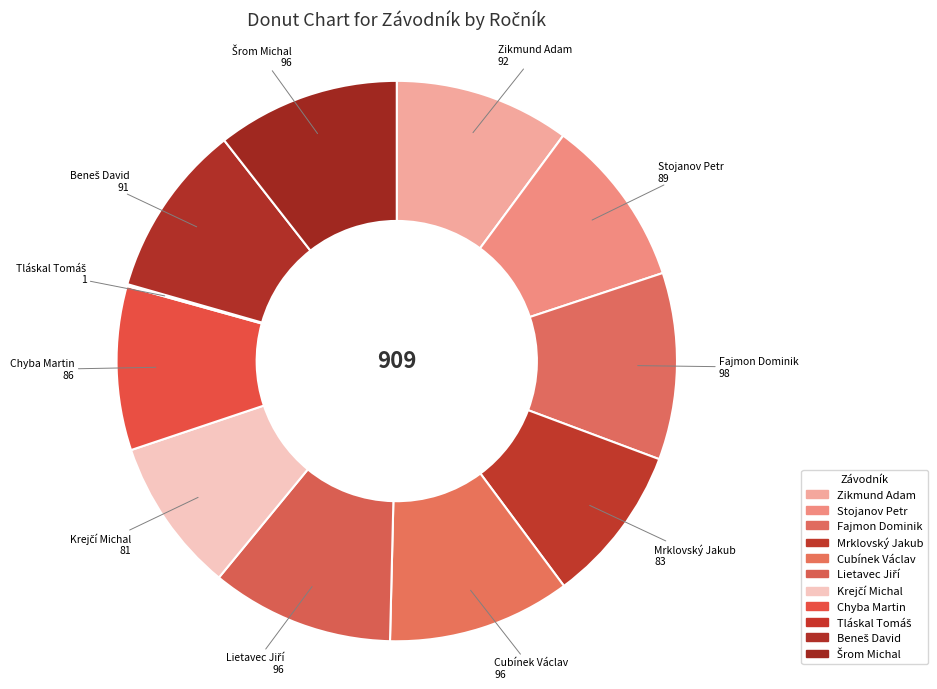

Which slice is the largest?

Fajmon Dominik